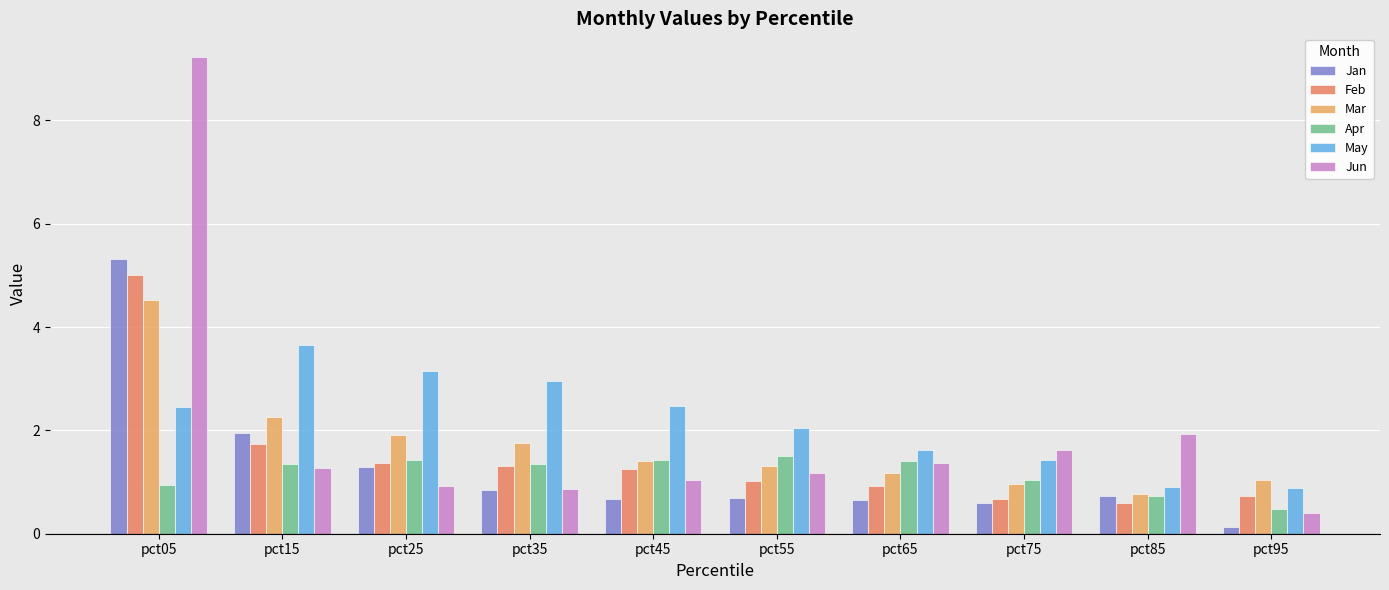

List the series in order of their peak value, lowest first.

Apr, May, Mar, Feb, Jan, Jun